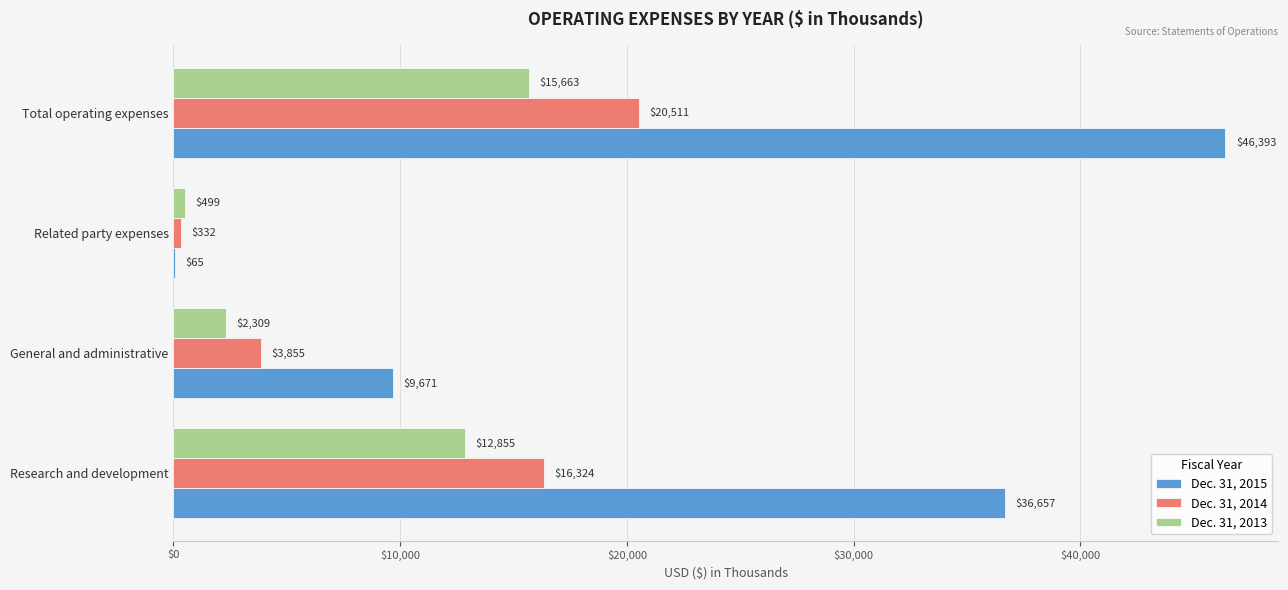

At which category is the sum across all series the highest?

Total operating expenses